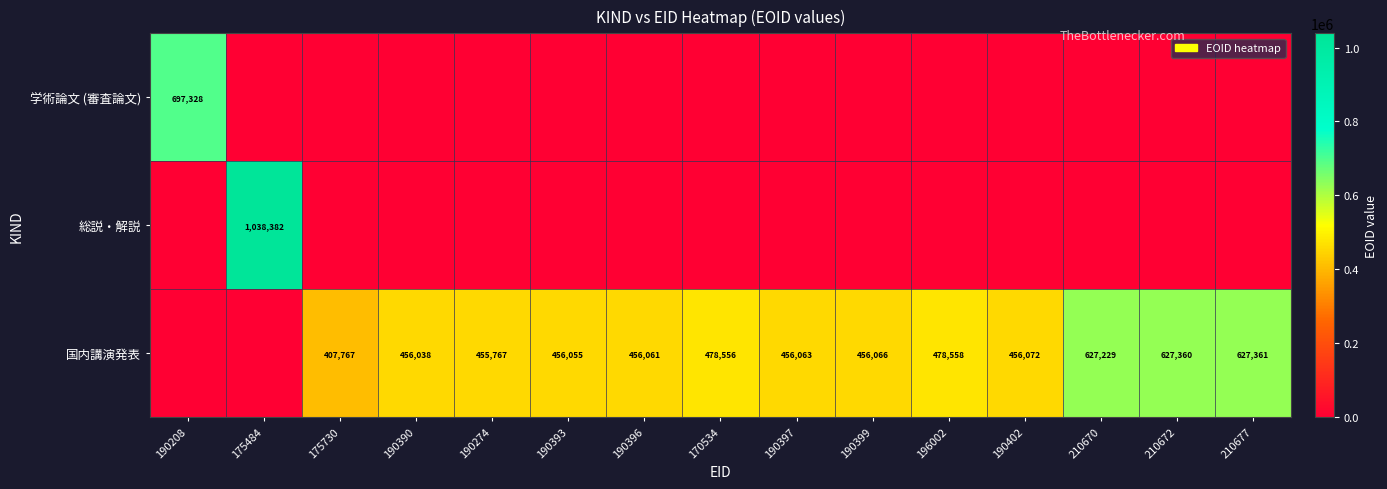

What is the sum of the 国内講演発表 values at 190390 and 190399?

912104